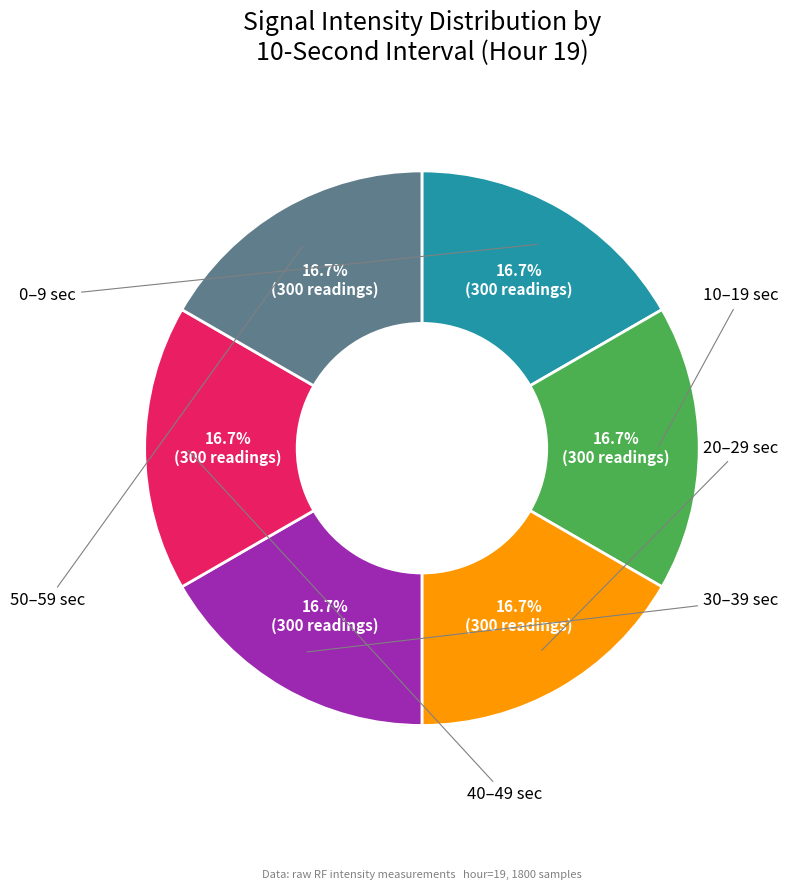

Is there a majority slice in this chart?

No